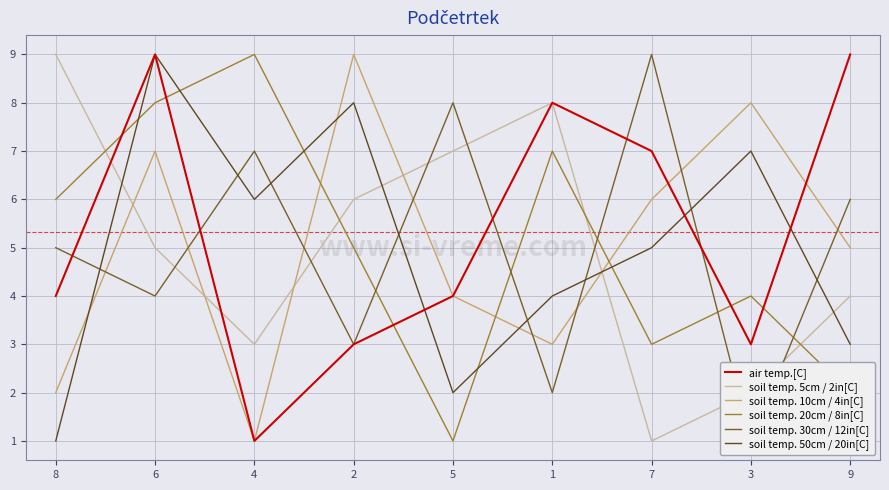

The value of soil temp. 10cm / 4in[C] at 8 is 2. True or false?

True